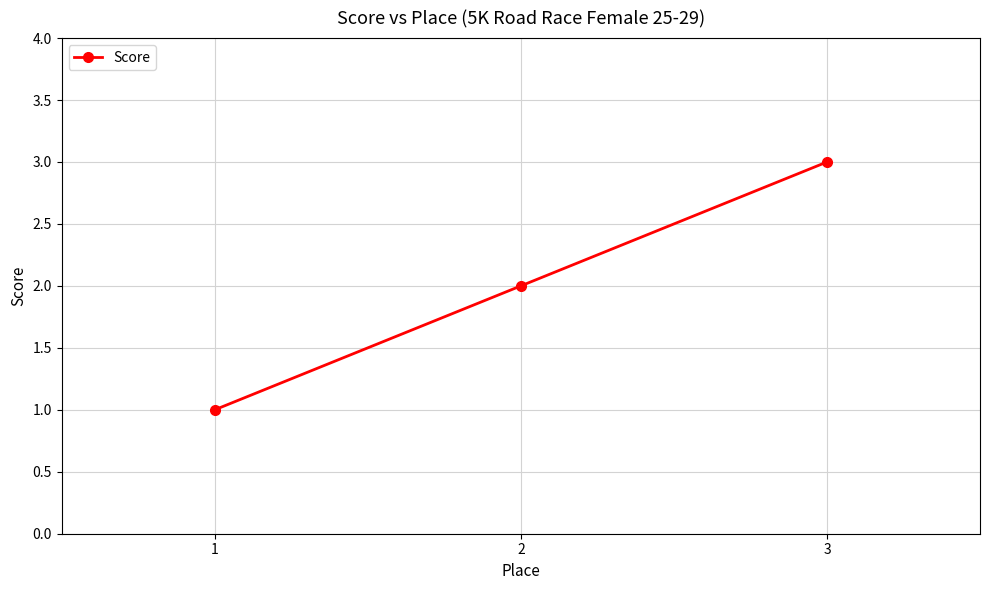

True or false: the data shows 3 at 2.

False